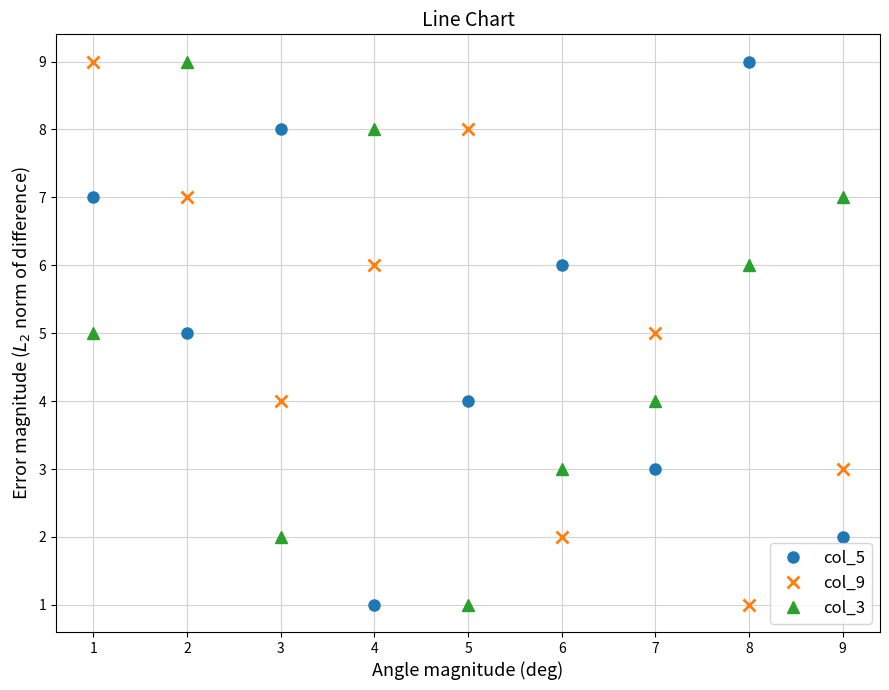

What is the difference between the highest and lowest values at 5?

7